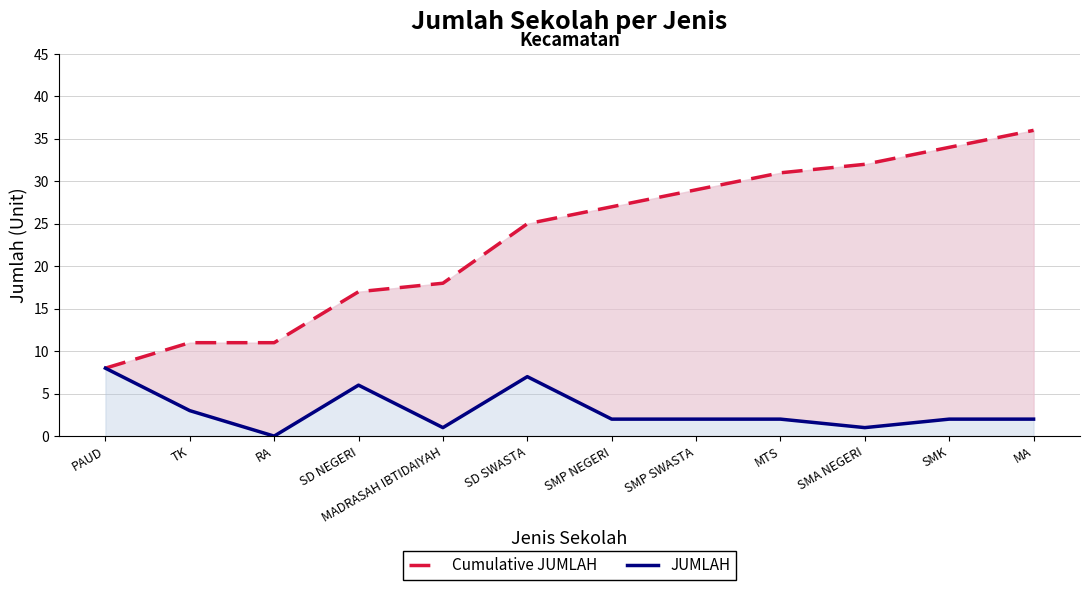

What is the value of the JUMLAH point at the 4th from the left?

6